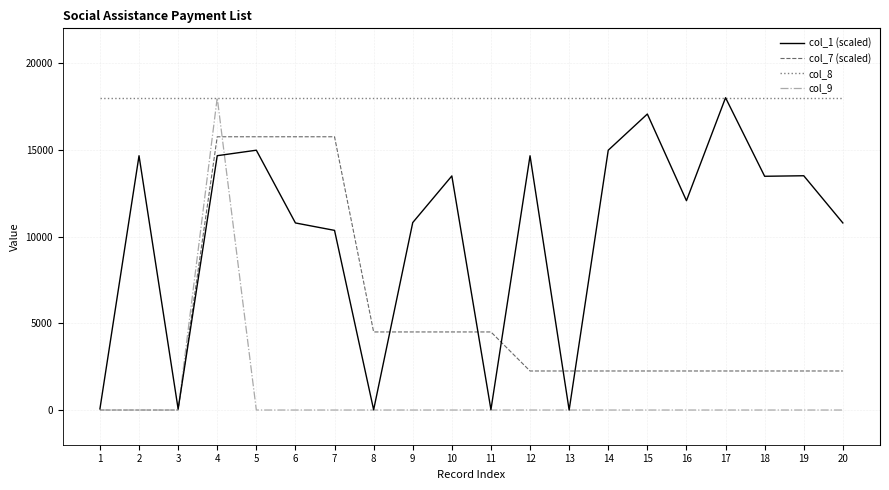

What is the difference between the highest and lowest values at 4?

3340.5